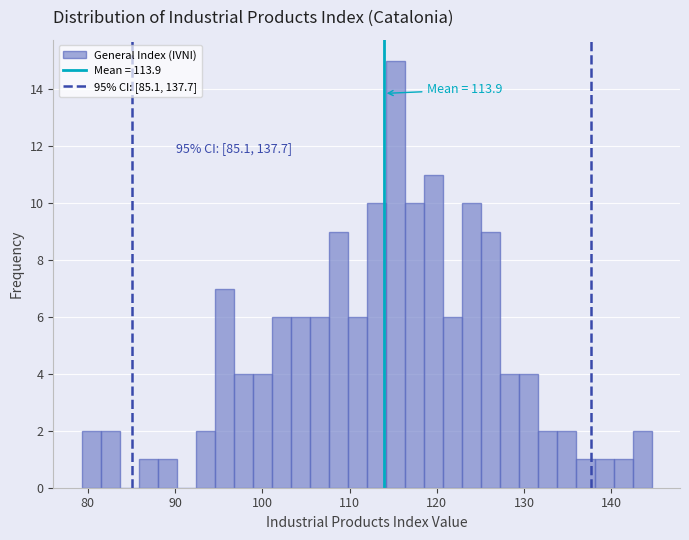

Read against the x-axis, roughly where is the centre of the tallest bar?

115